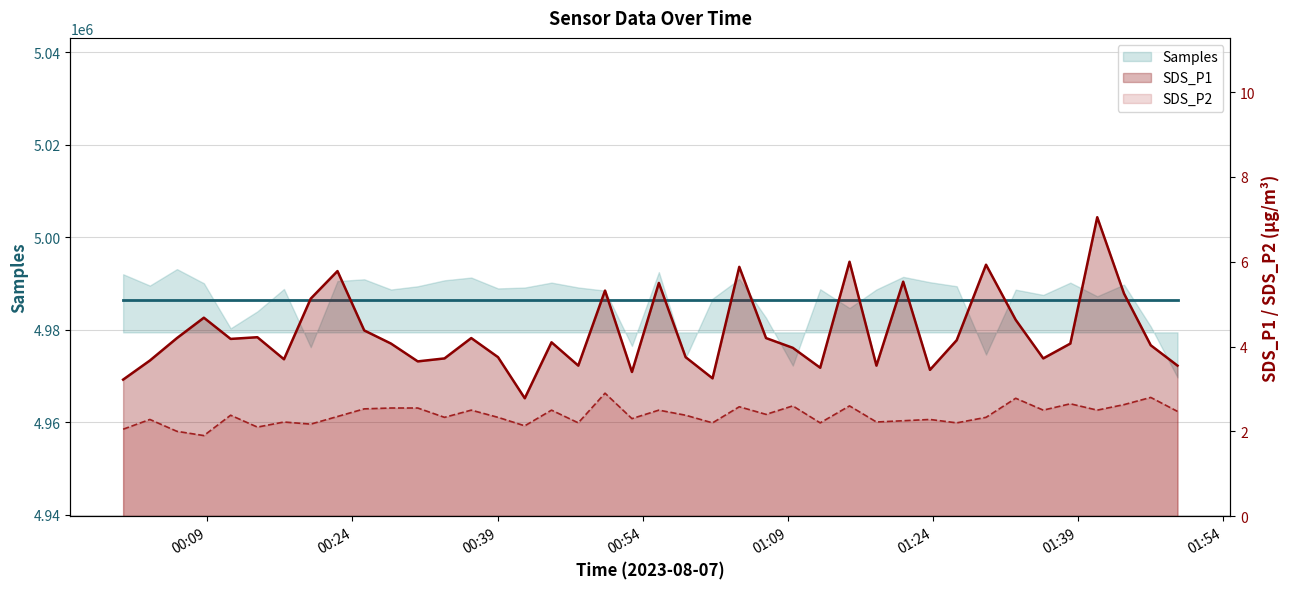

True or false: SDS_P2 has more than 2 interior local peaks.

True